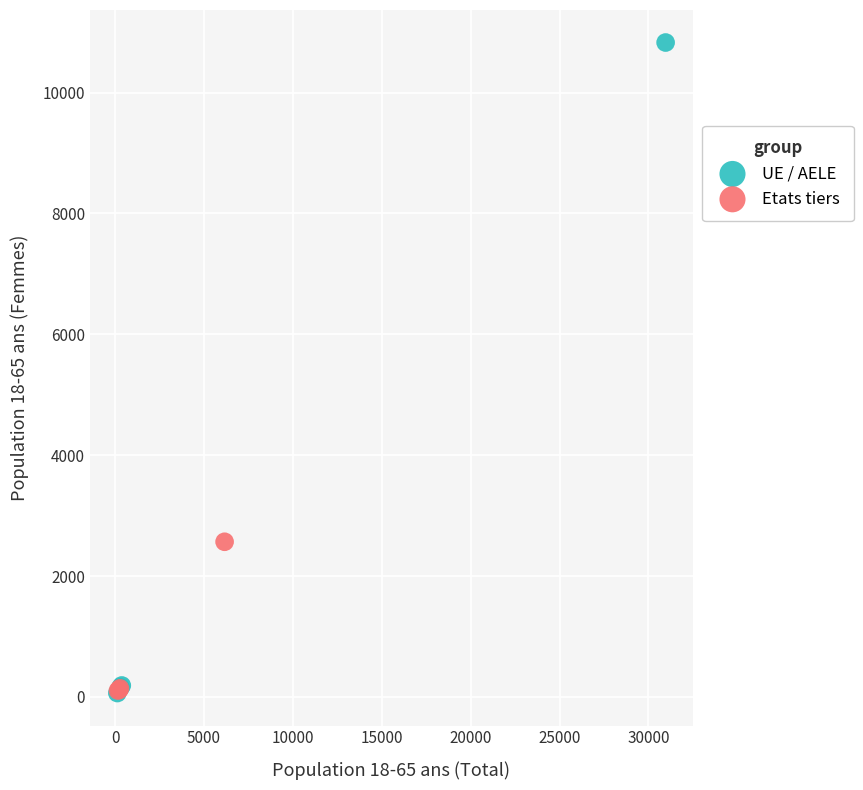

What are all the series names shown in the legend?

UE / AELE, Etats tiers